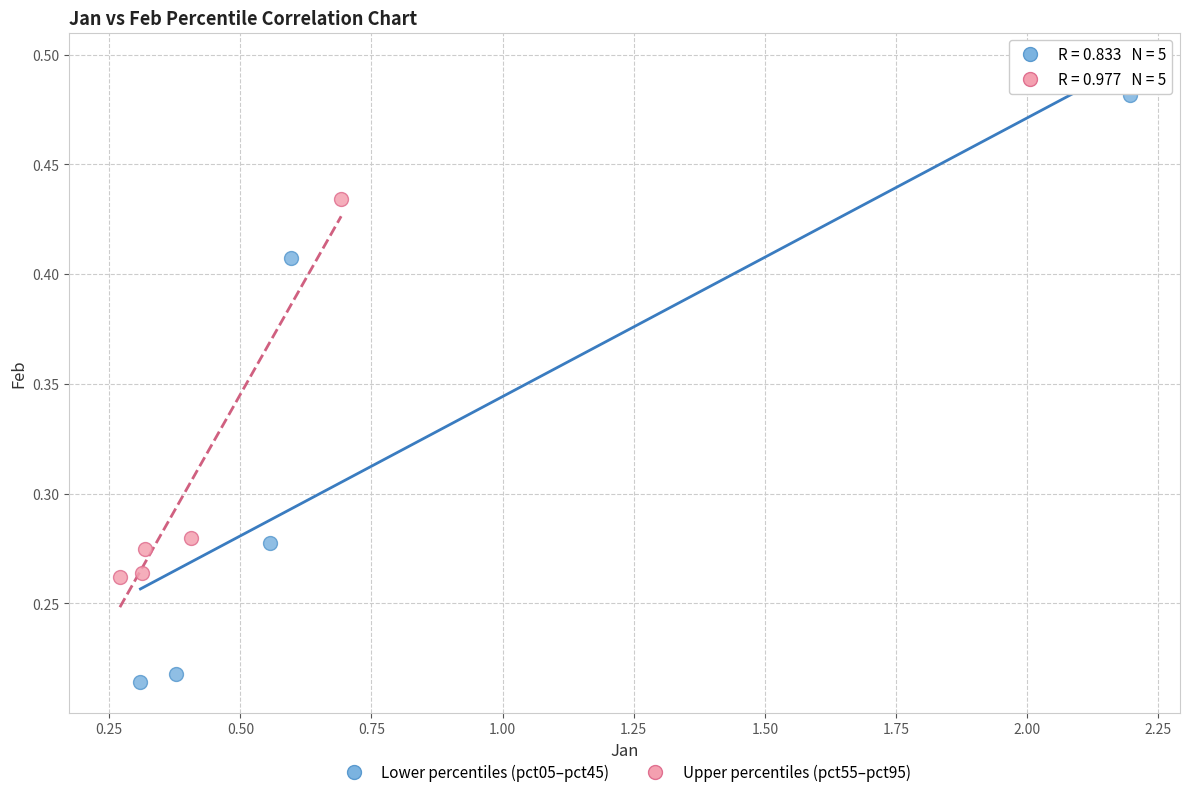

Which series has the widest spread of Y values?

Lower percentiles (pct05–pct45)